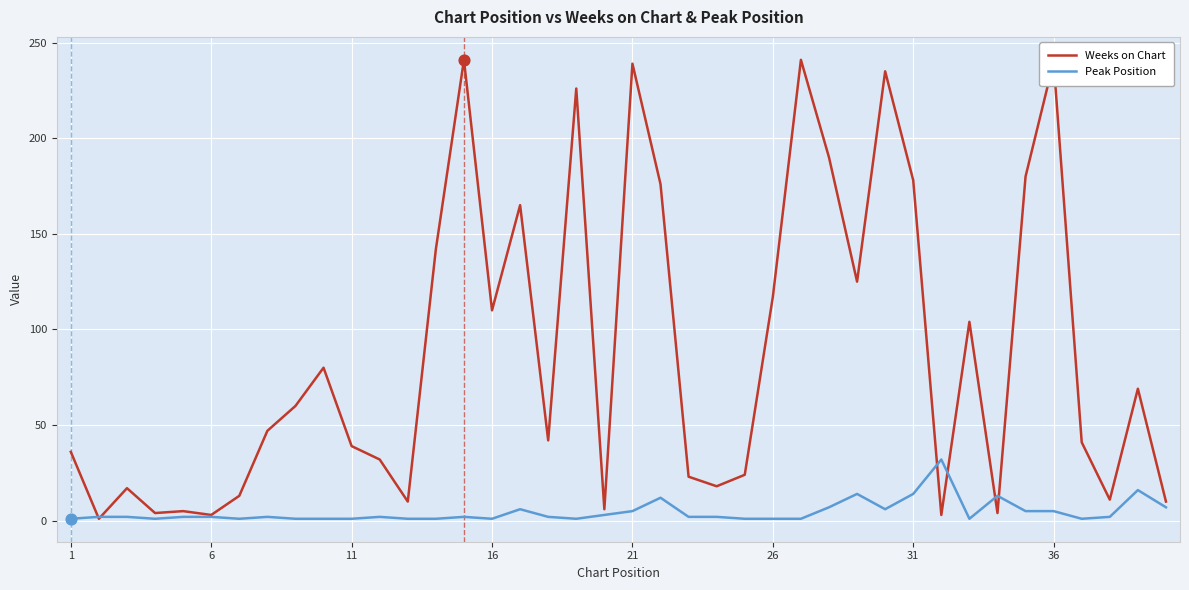

List the series in order of their overall mean, lowest first.

Peak Position, Weeks on Chart